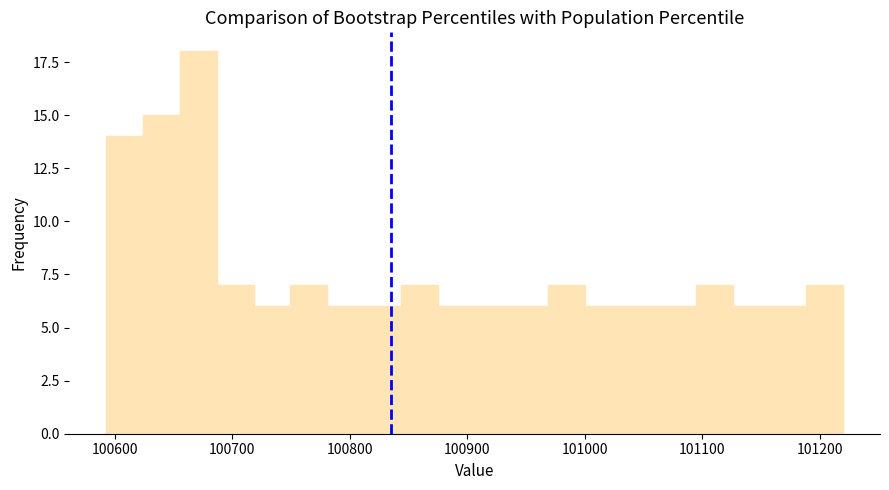

Read against the x-axis, roughly where is the centre of the tallest bar?

100670